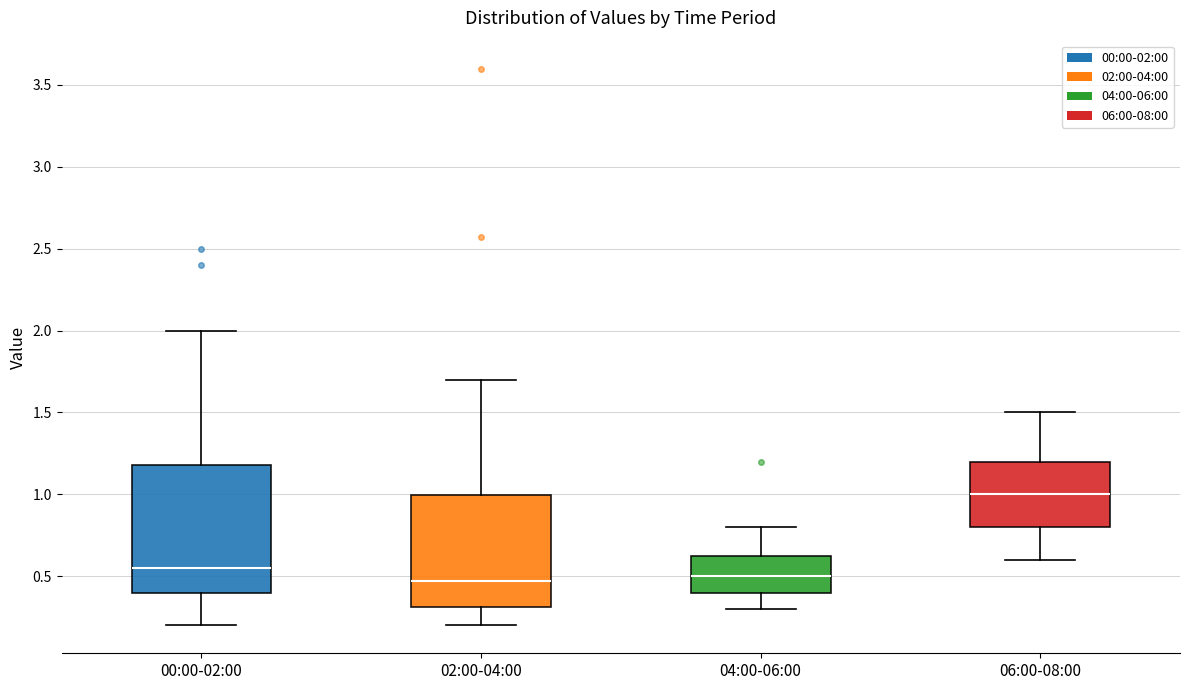

Which box is the tallest, from its lower edge to its upper edge?

00:00-02:00